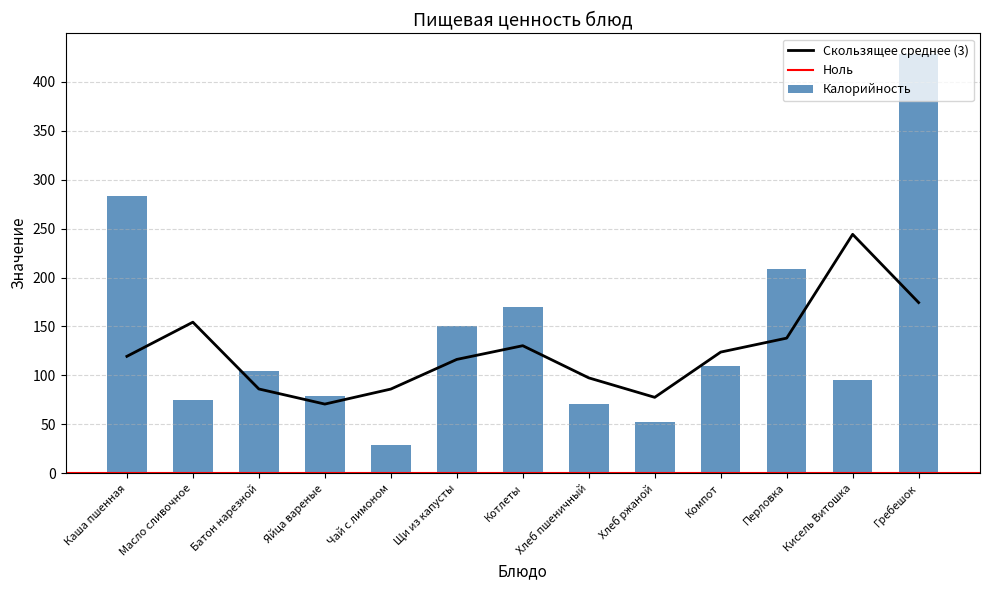

The value of Скользящее среднее (3) at Щи из капусты is 116.3. True or false?

True